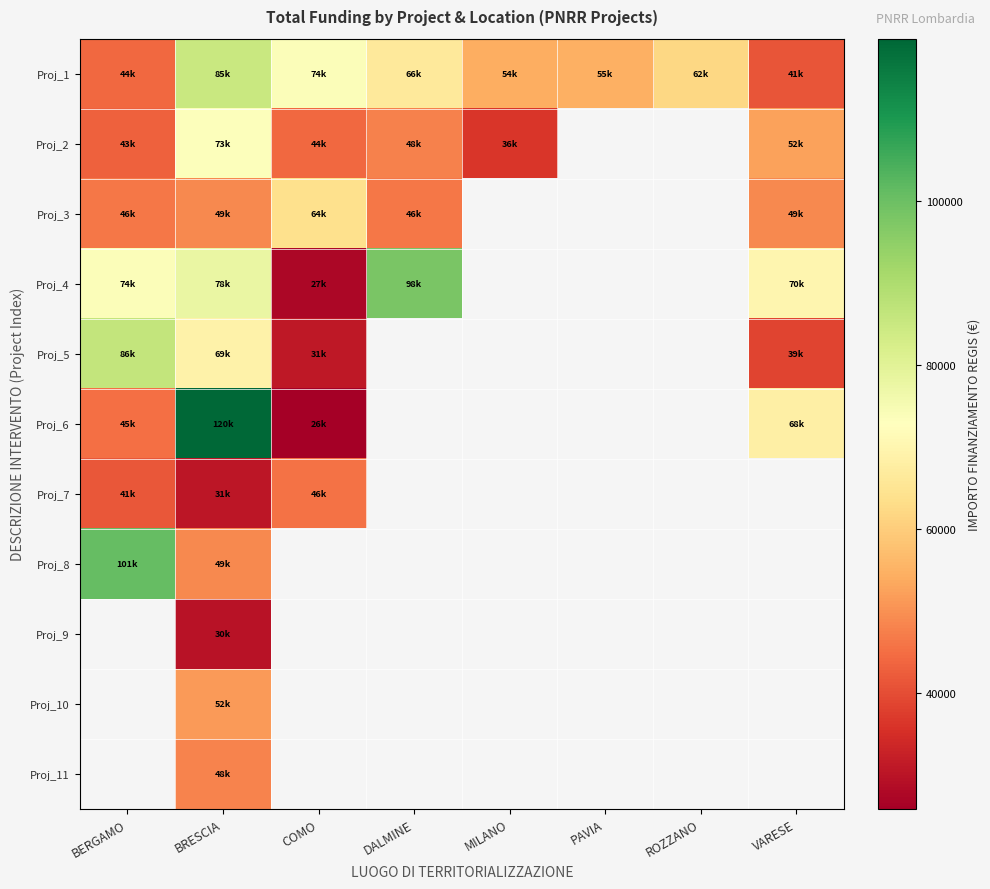

What is the lowest value of the Proj_1 series?

41196.6